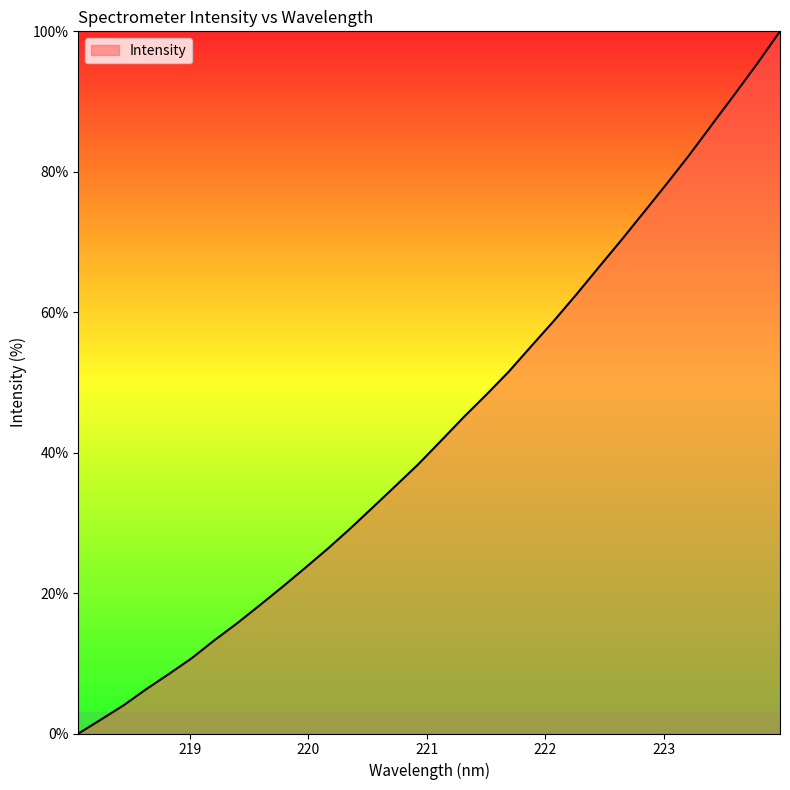

Count the number of categories in the chart.

32